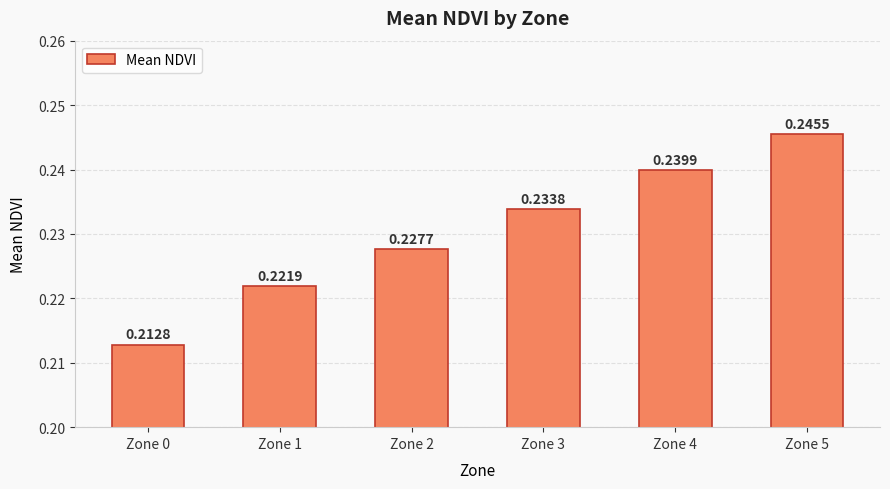

The chart shows a value of 0.4 at Zone 4. True or false?

False